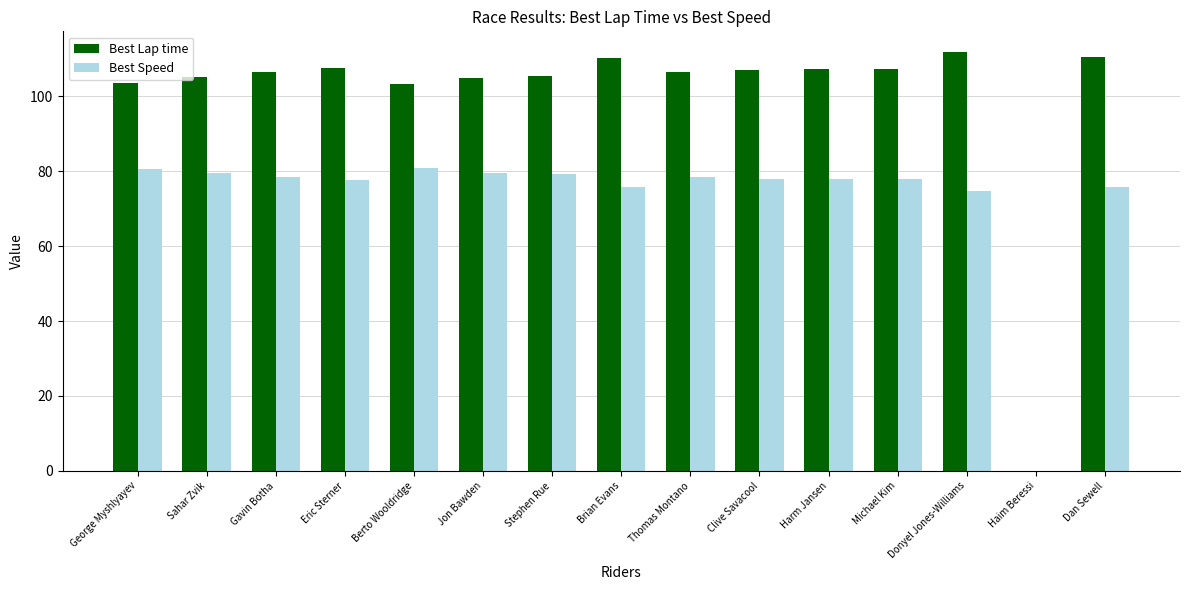

What is the maximum value shown in the chart?

111.7